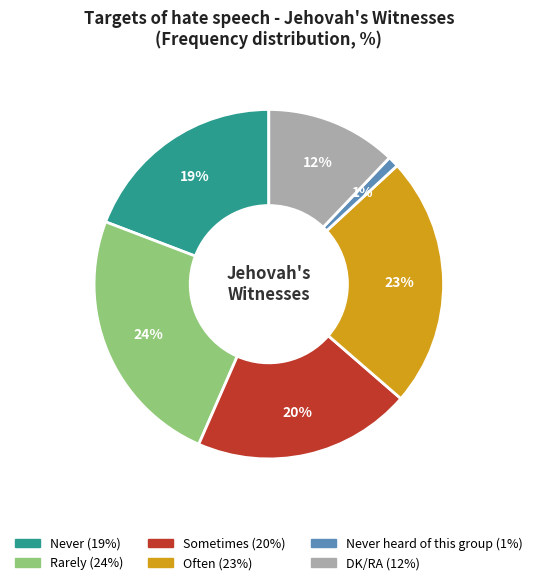

Does any single category account for the majority?

No